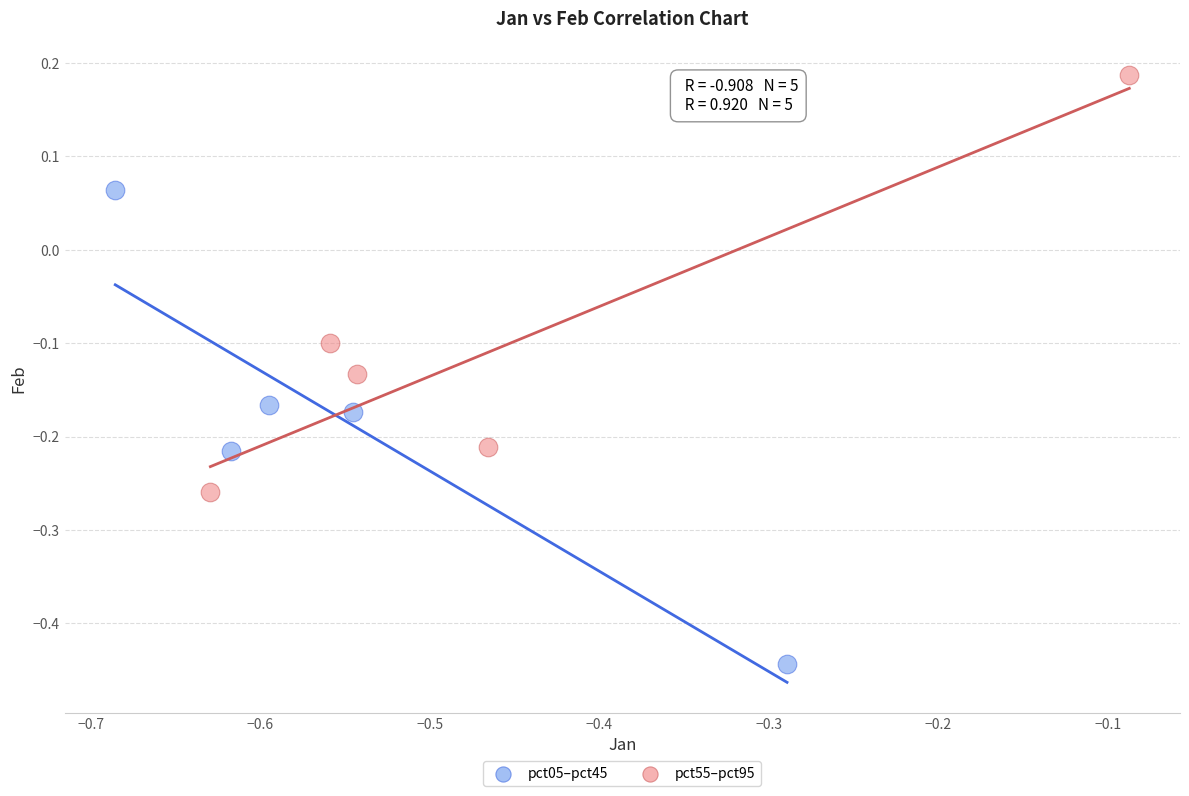

Which series contains the lowest Y value?

pct05–pct45